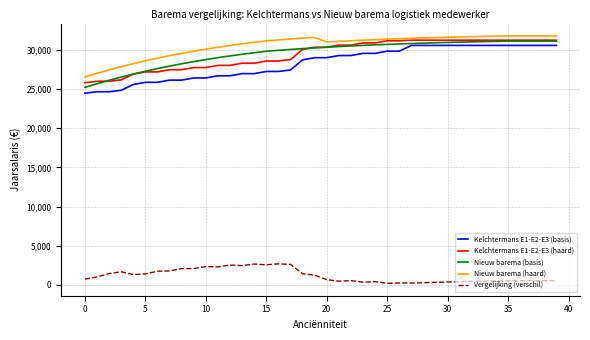

True or false: Nieuw barema (basis) and Vergelijking (verschil) intersect in this chart.

False